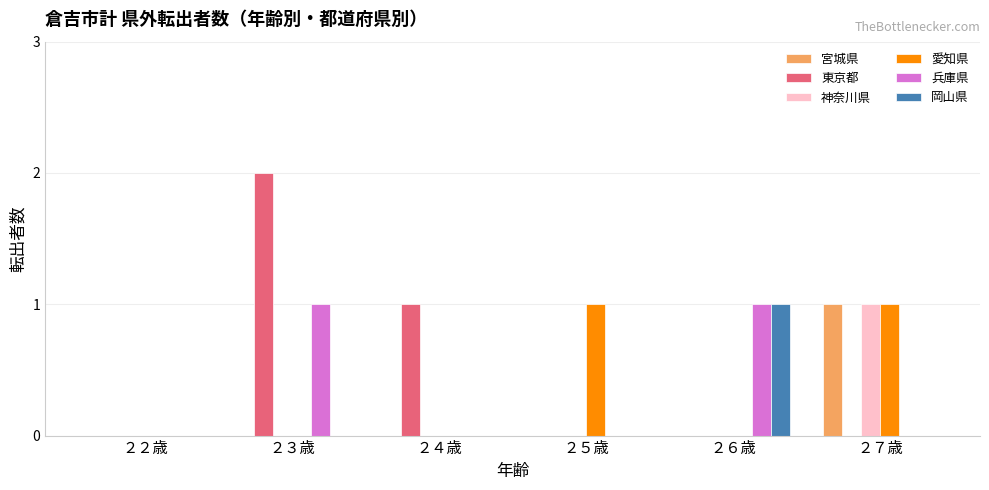

At which category does the chart reach its peak across all series?

２３歳